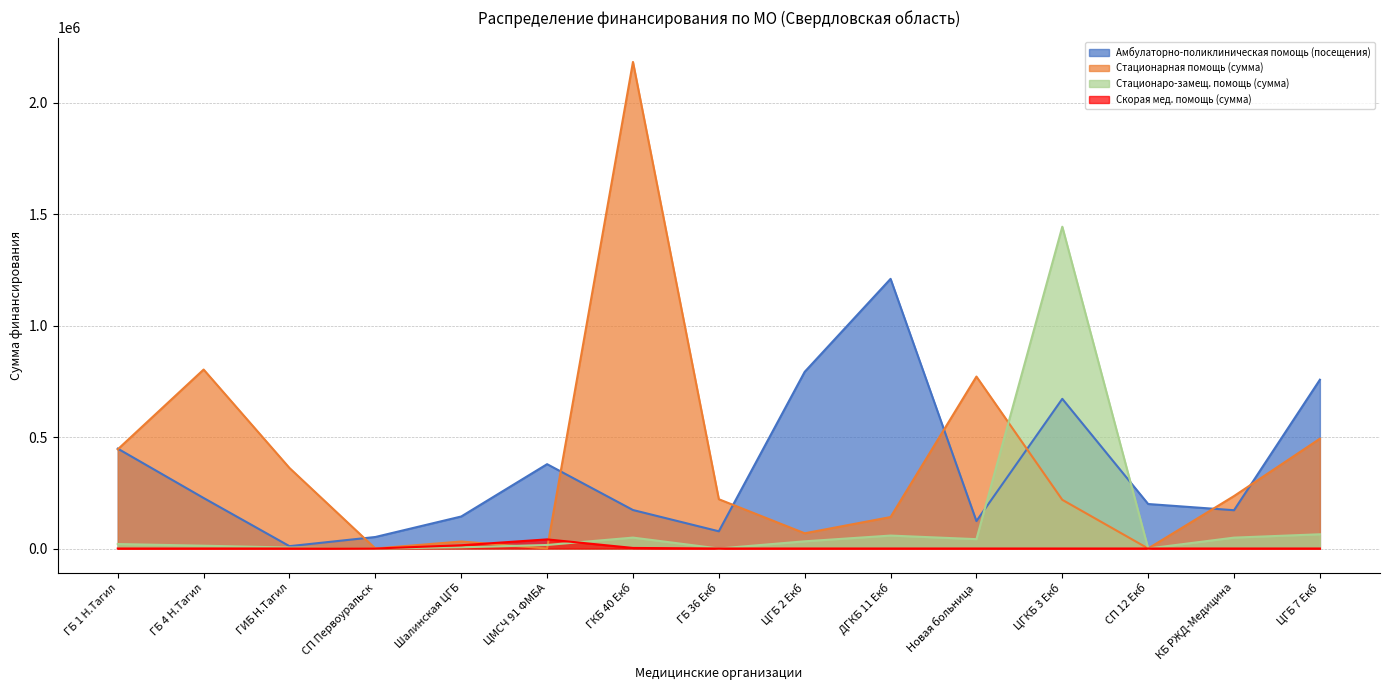

What position from the left is ГБ 1 Н.Тагил?

1